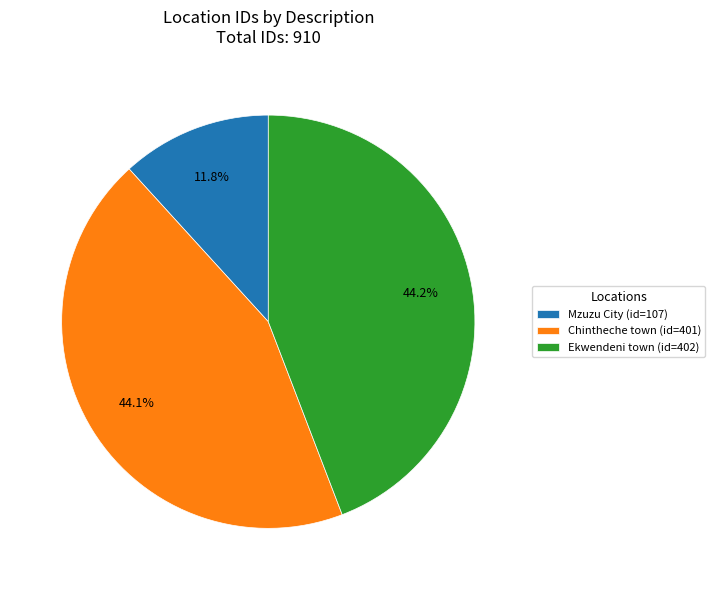

To the nearest percent, what percentage of the pie is Chintheche town?

44%